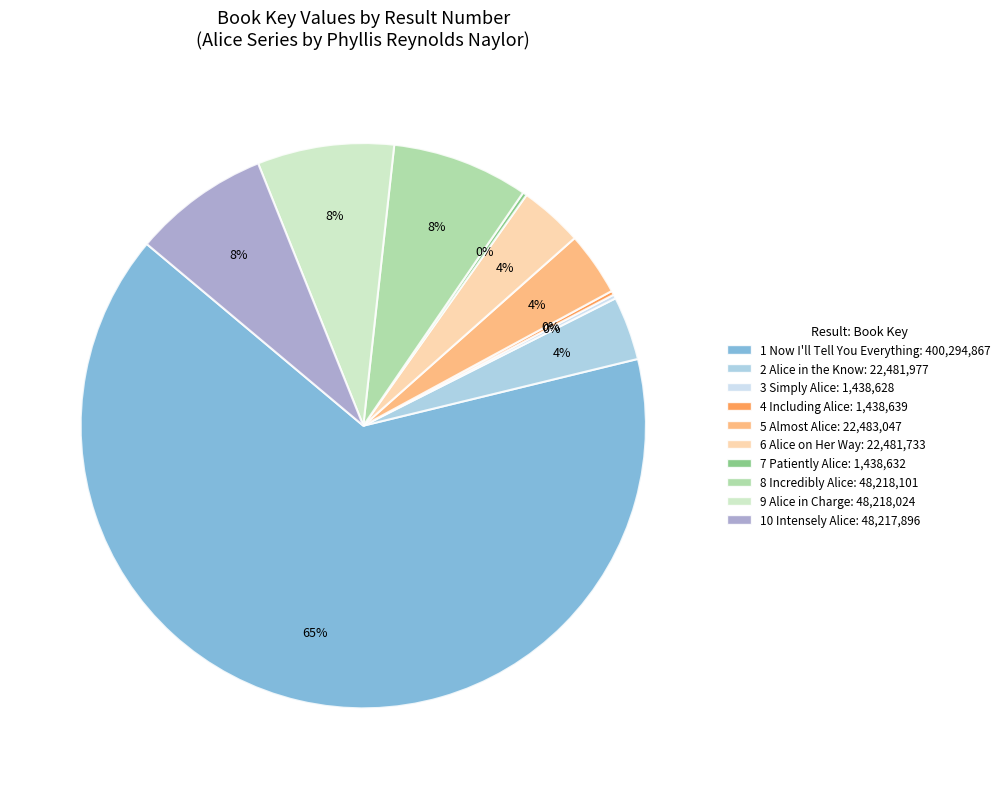

Which category has the biggest portion of the pie?

1 Now I'll Tell You Everything